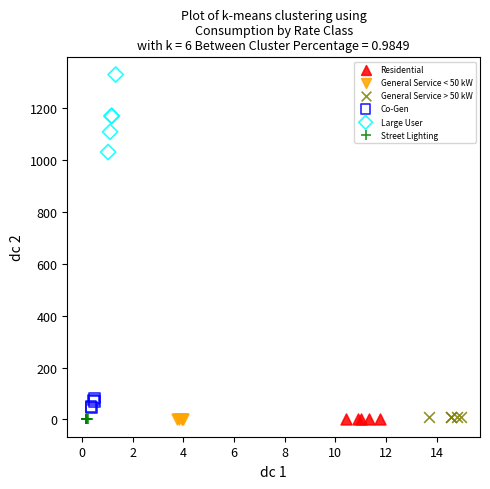

Which series has the largest Y range (max minus min)?

Large User